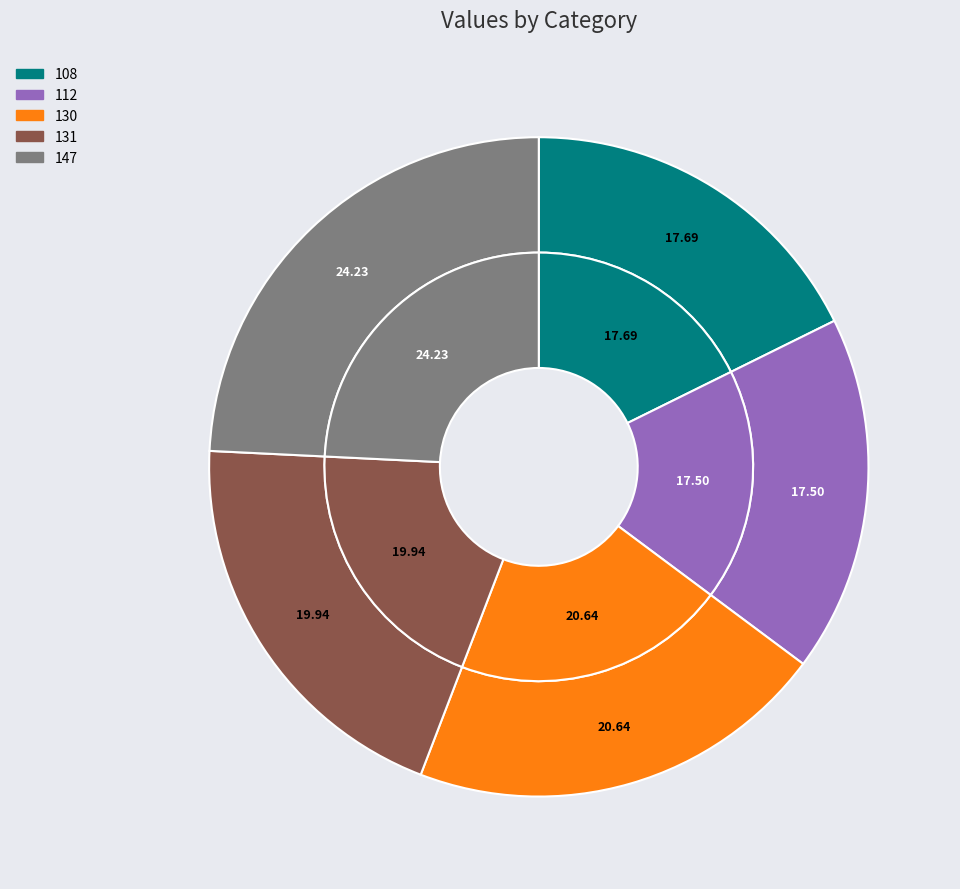

Is it true that 147 is 10% of the pie?

False